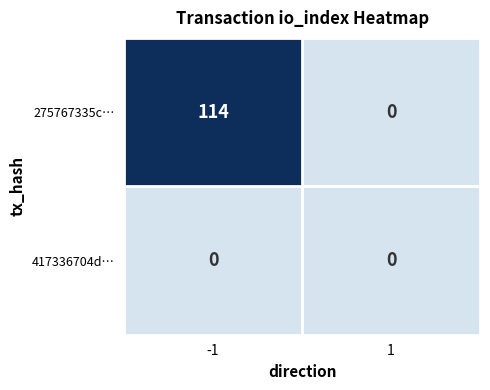

List the series in order of their overall mean, highest first.

275767335c…, 417336704d…